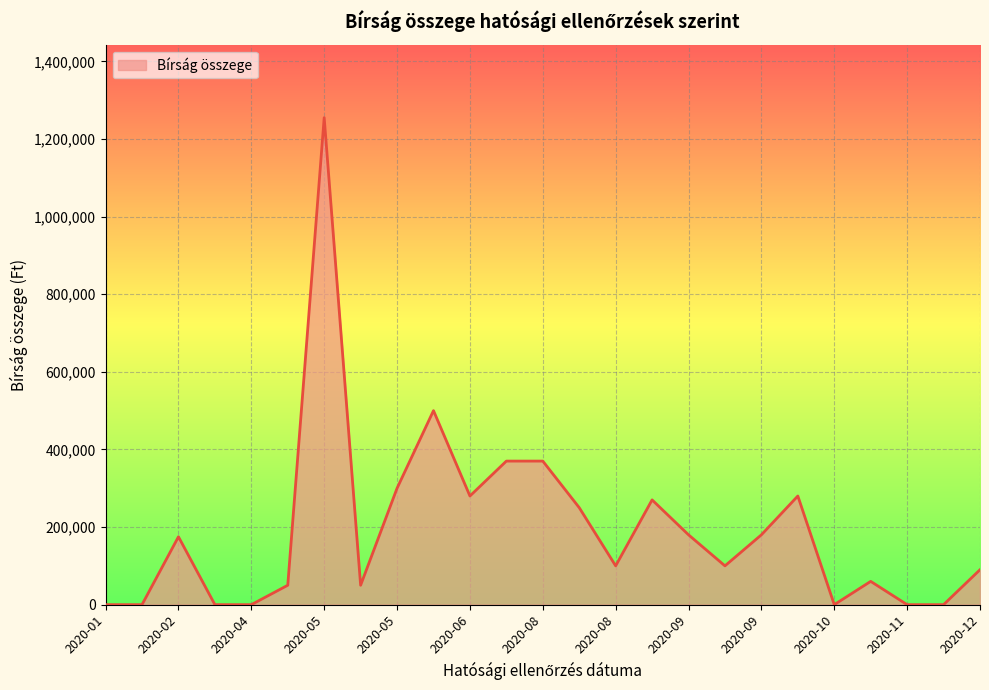

What is the difference between the maximum and minimum values?

1255000